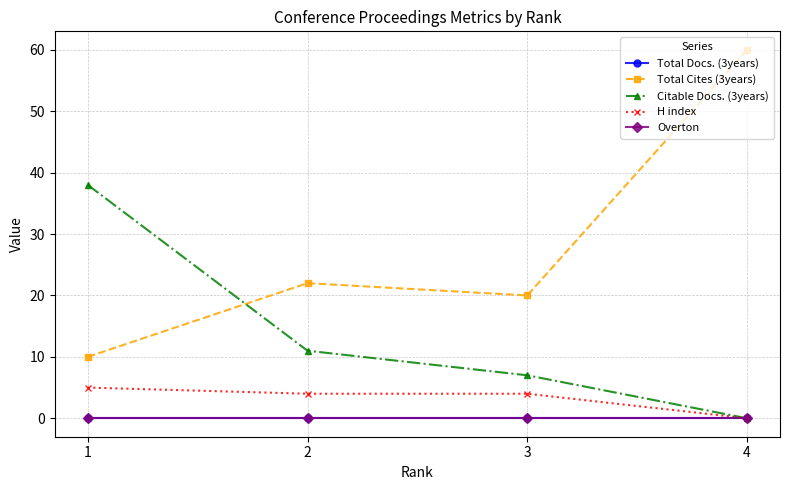

Does the chart have visible grid lines?

Yes